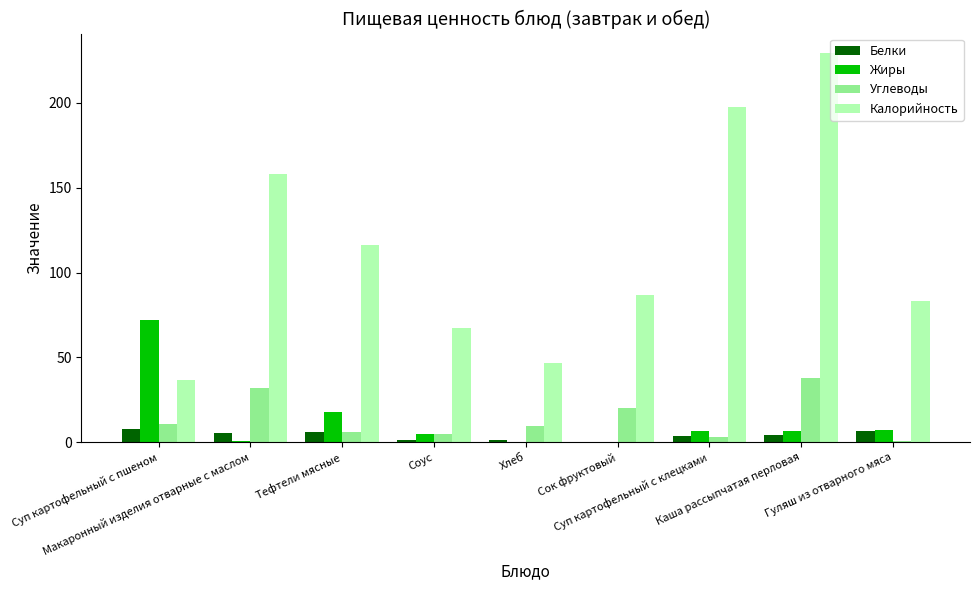

What is the highest value of the Углеводы series?

37.9